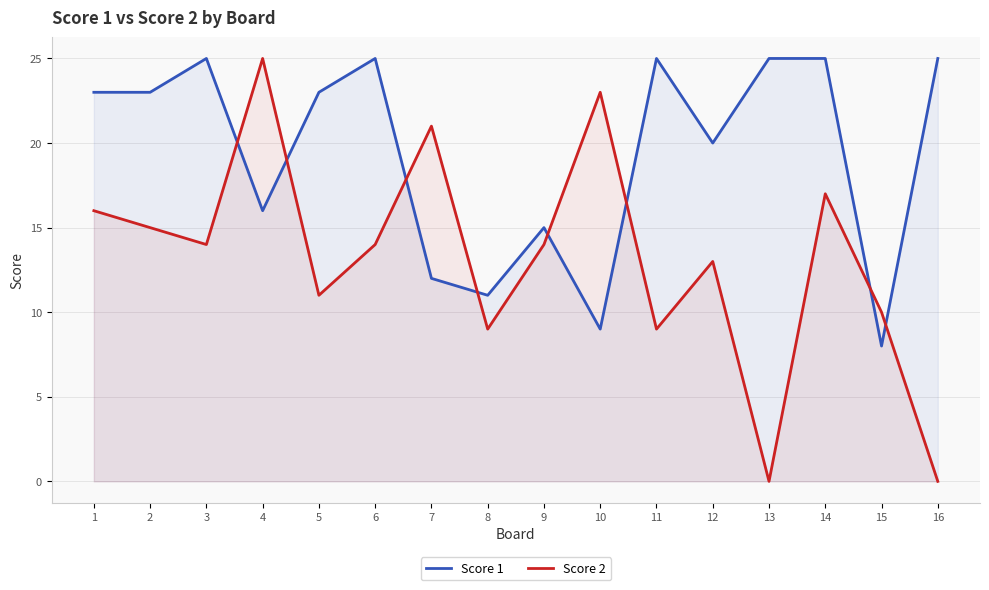

Between 12 and 10, which is larger?

12